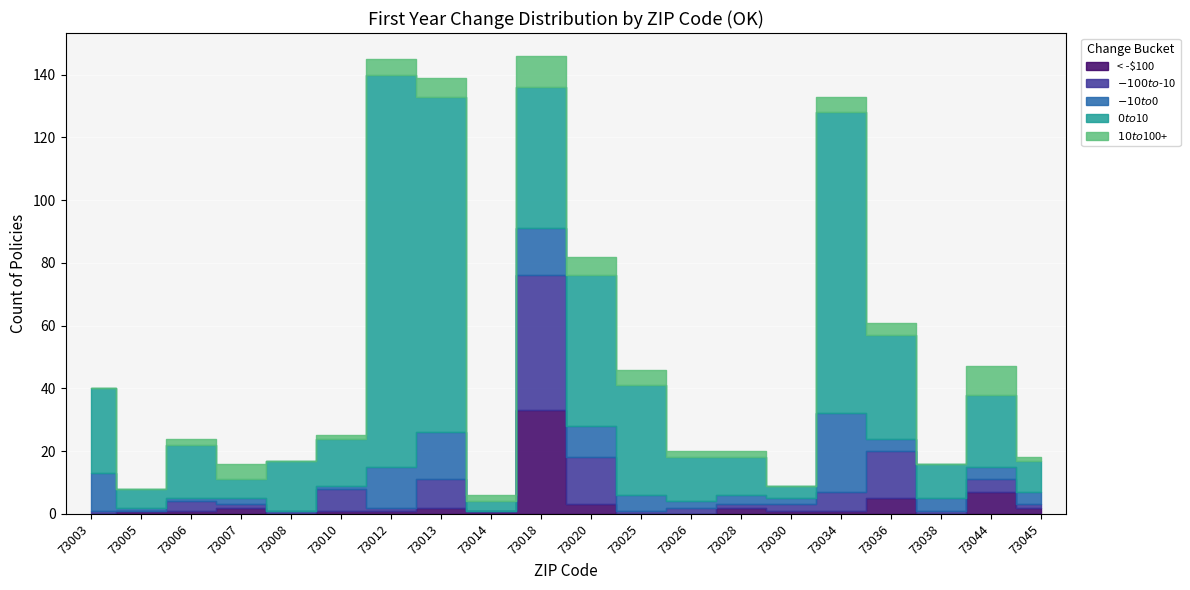

The value of $-10 to $0 at 73008 is 10. True or false?

False